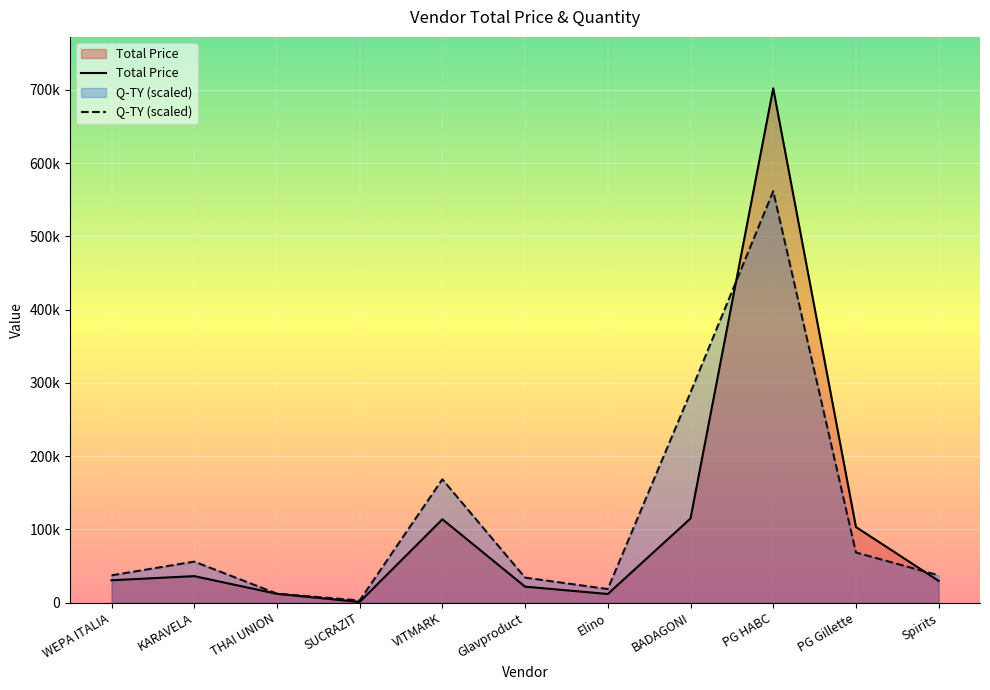

What is the lowest value of the Total Price series?

1100